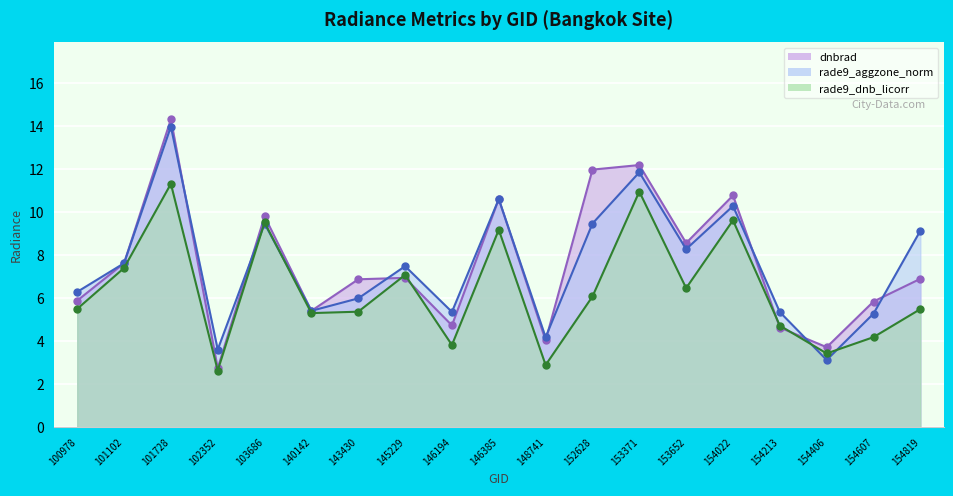

At which label is rade9_aggzone_norm closest to 8?

153652